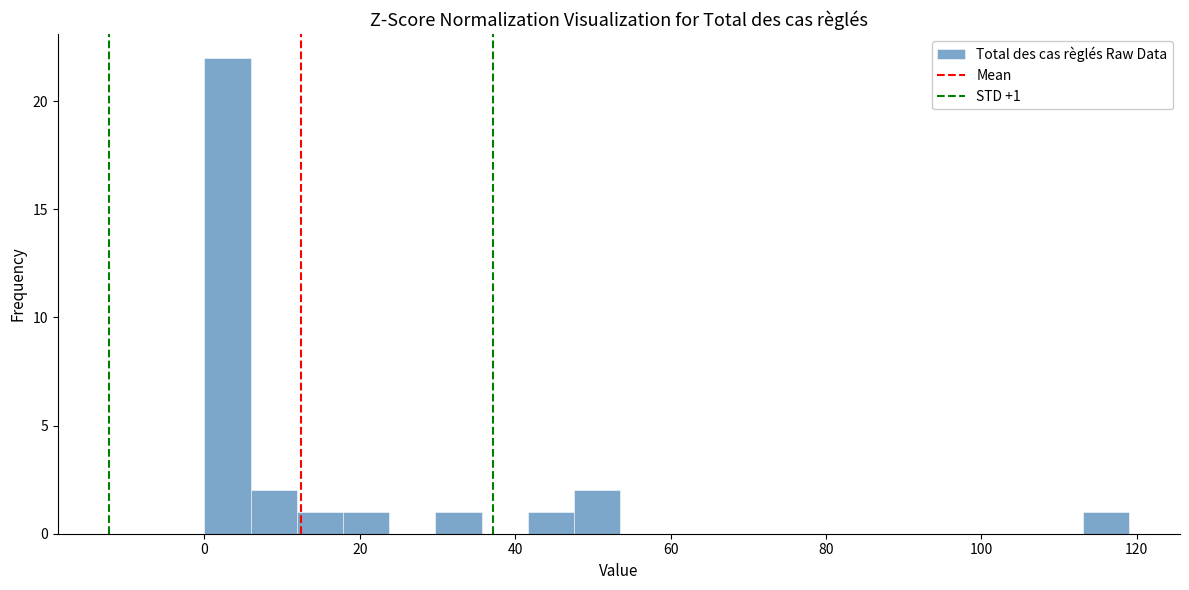

Around what value on the x-axis is the tallest bar? Give the approximate position of its centre, as read against the axis.

2